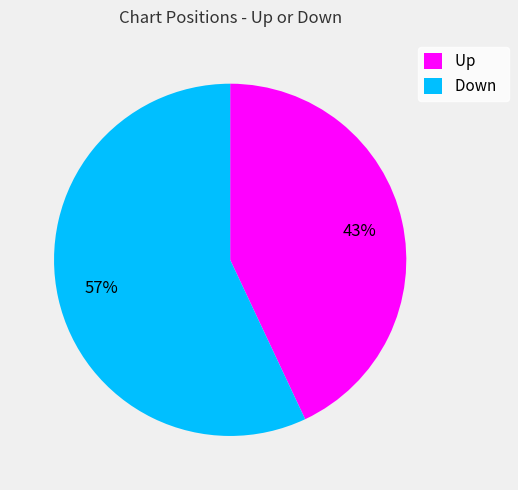

What percentage is the Down slice, to the nearest percent?

57%